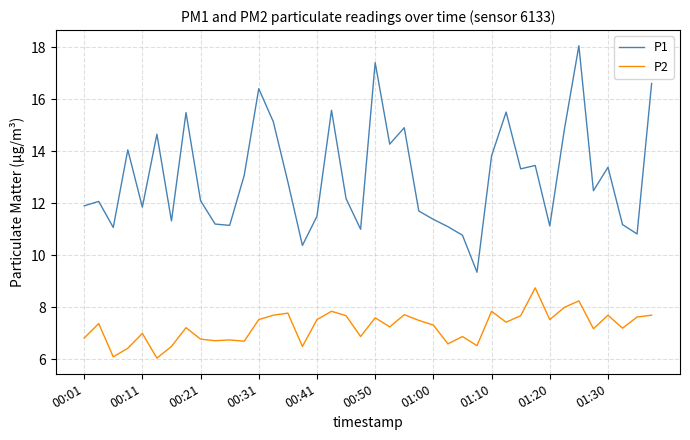

List the series in order of their peak value, highest first.

P1, P2